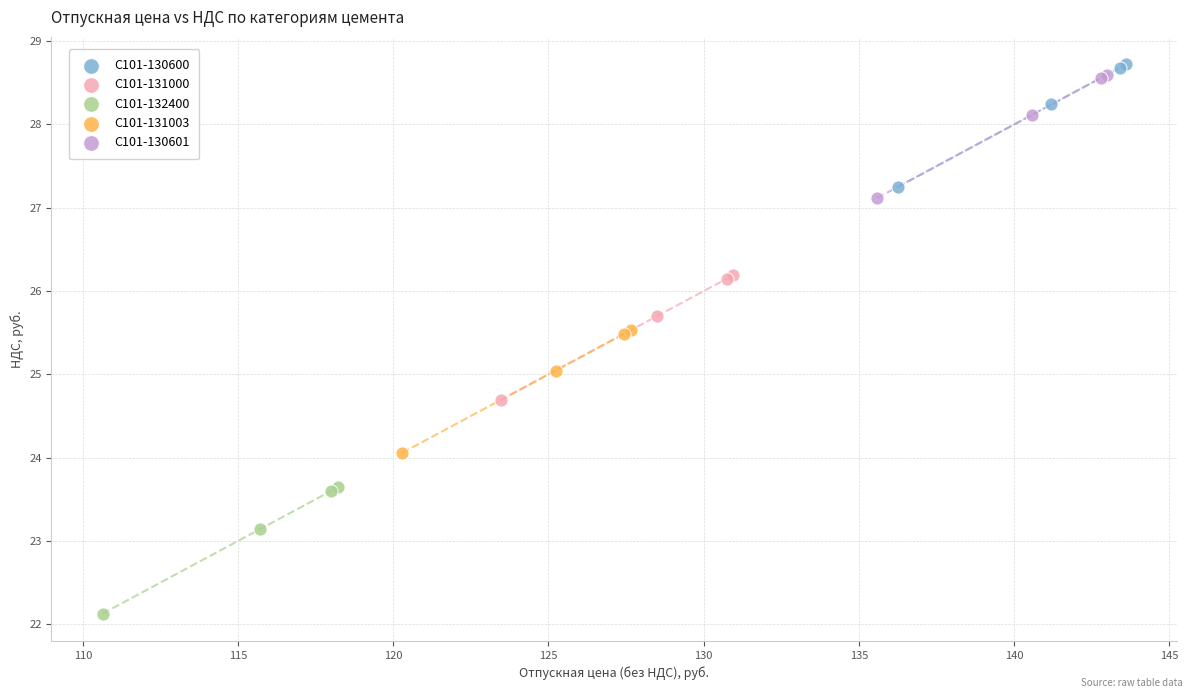

Which series has the widest spread of Y values?

С101-132400